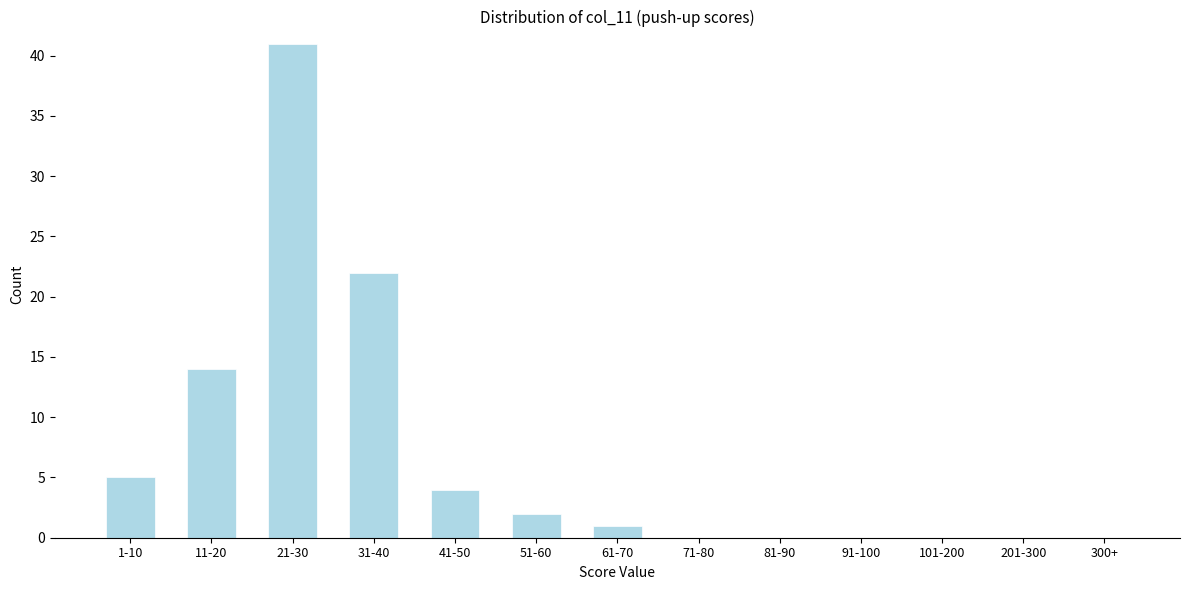

Reading left to right, extract all data points from this chart.

1-10=5	11-20=14	21-30=41	31-40=22	41-50=4	51-60=2	61-70=1	71-80=0	81-90=0	91-100=0	101-200=0	201-300=0	300+=0